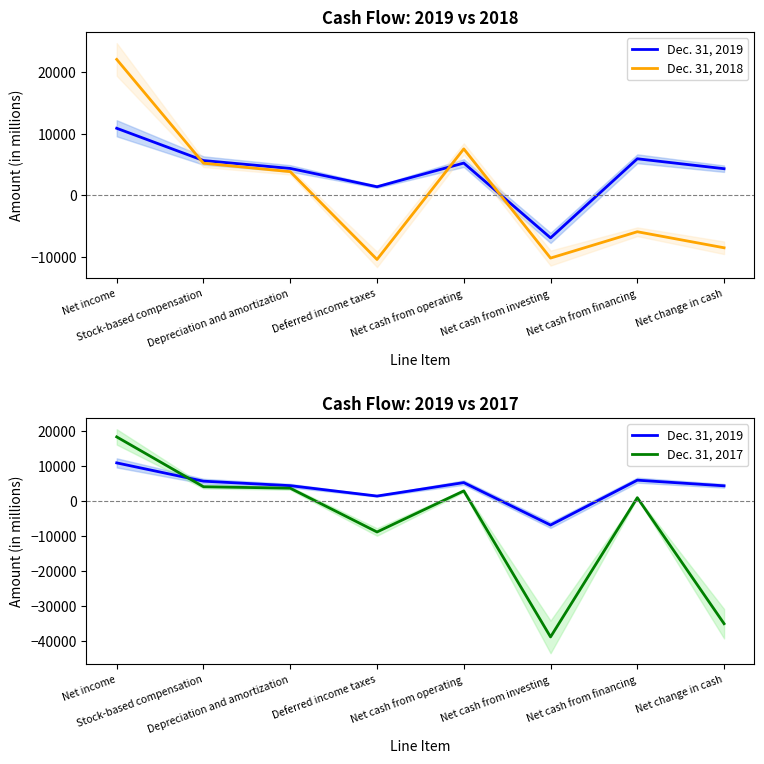

Where is the first local minimum for Dec. 31, 2017?

Deferred income taxes